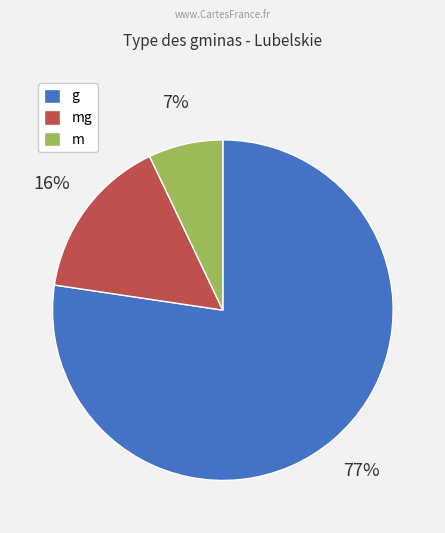

To the nearest percent, what portion does mg represent?

16%